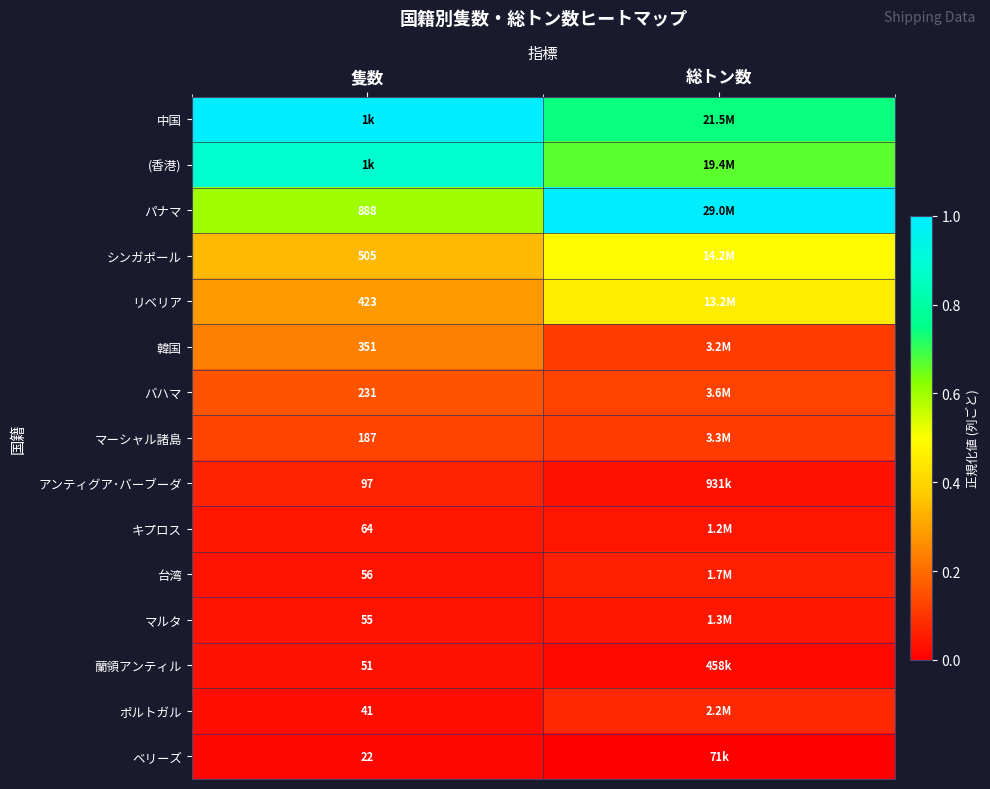

What is the spread (max minus min) of values at 隻数?

1.0